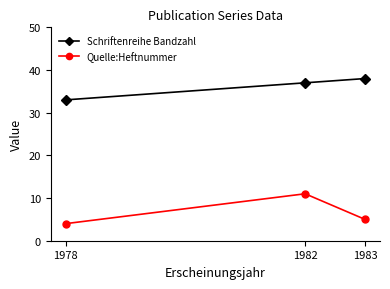

At how many categories does at least one series exceed 18?

3